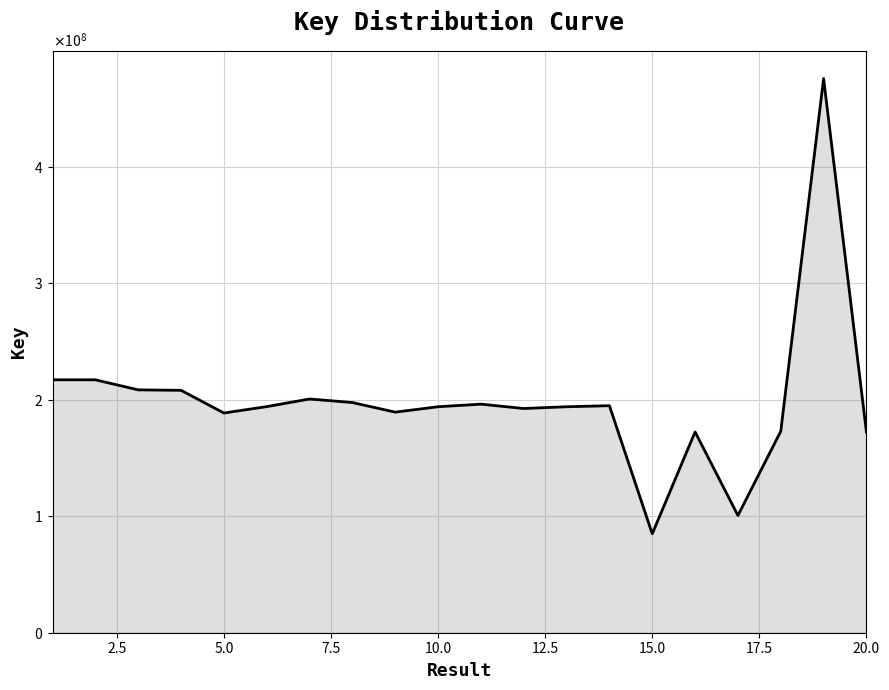

What is the average value?

198477937